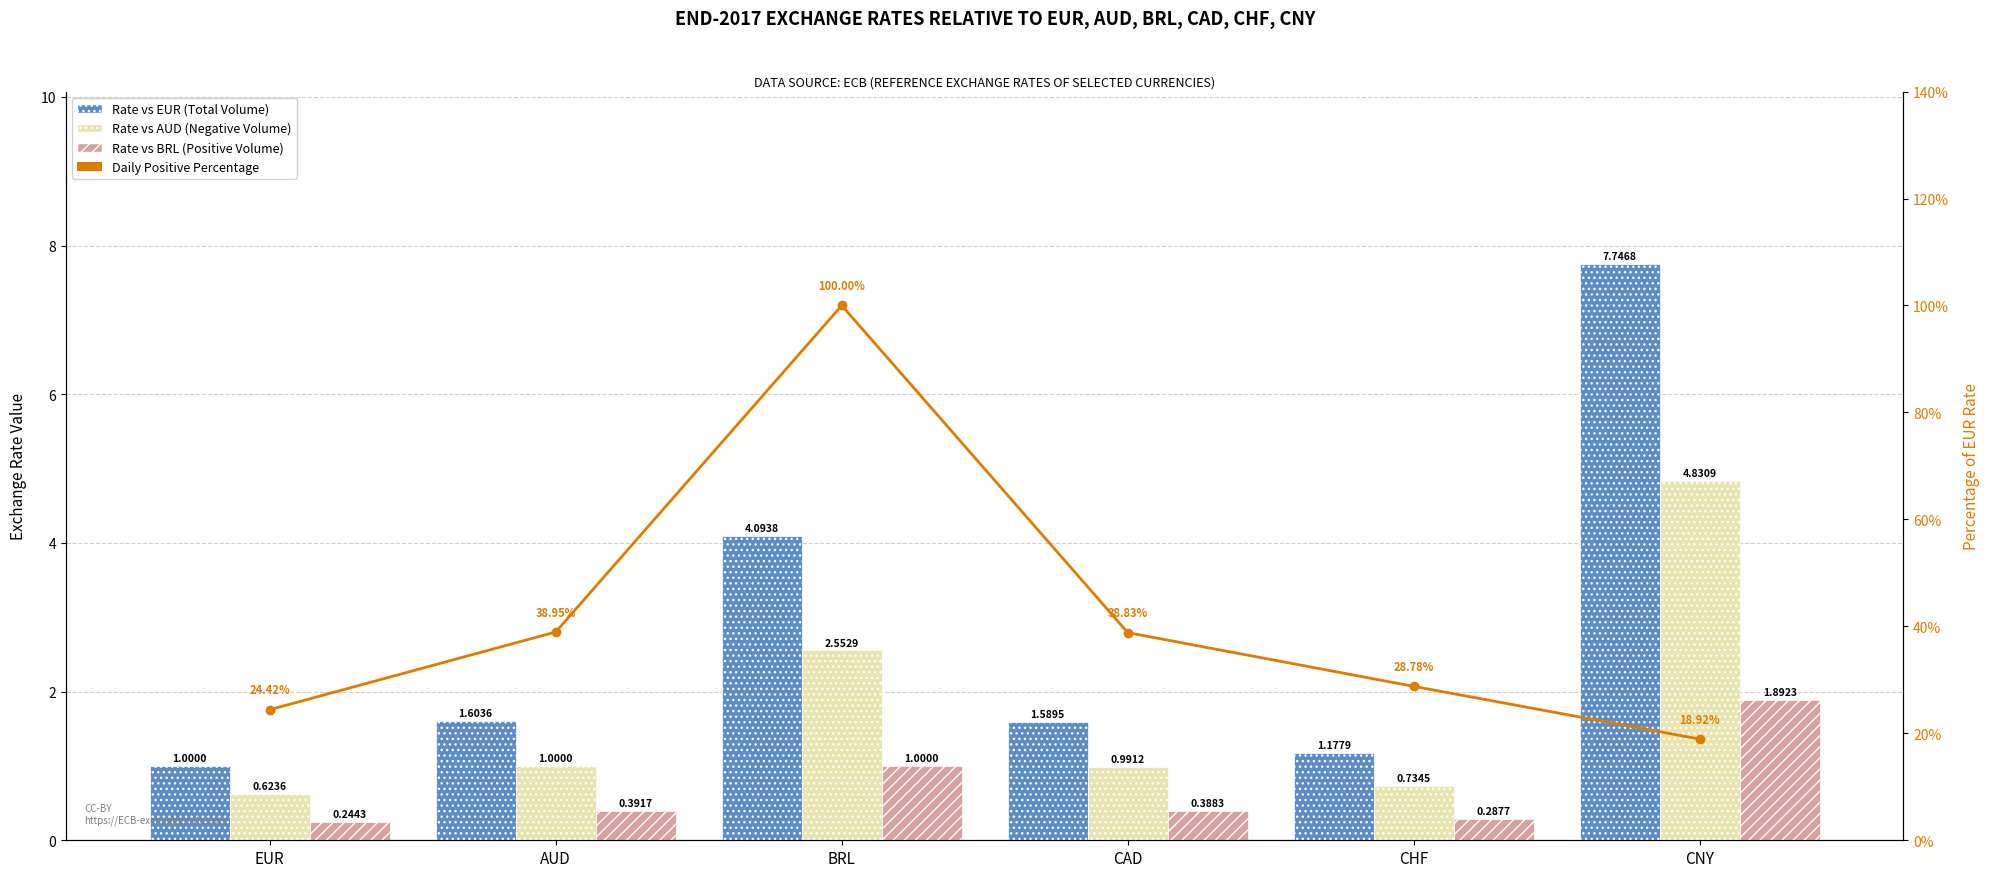

Between BRL and AUD, which is larger?

BRL